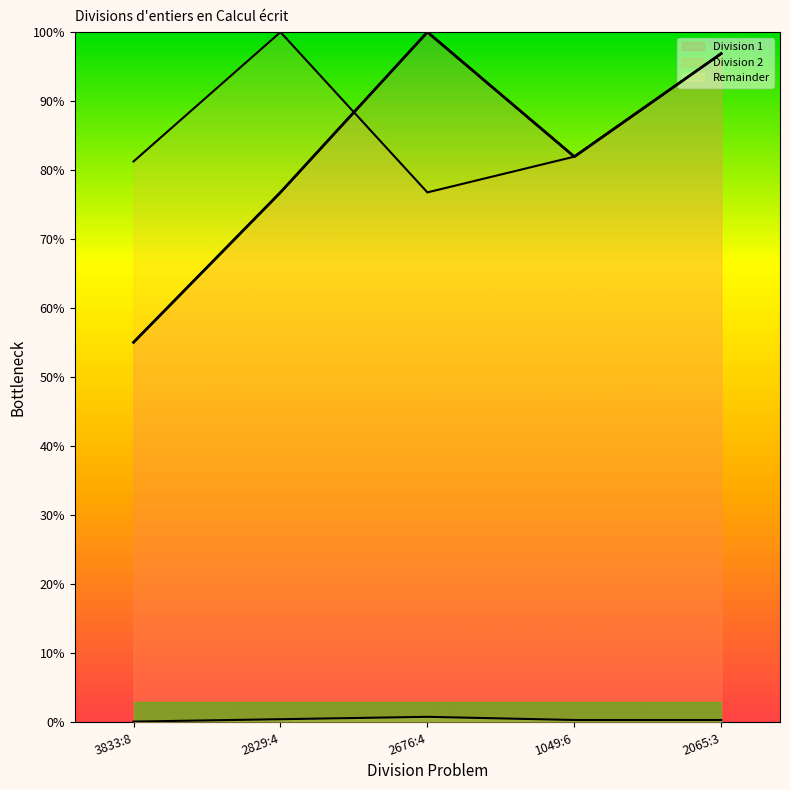

Reading right to left, transcribe all the data shown in this chart.

Division 1: 96.9	82.0	100.0	76.8	55.1
Division 2: 96.9	82.0	76.8	100.0	81.3
Remainder: 0.3	0.3	0.8	0.5	0.1